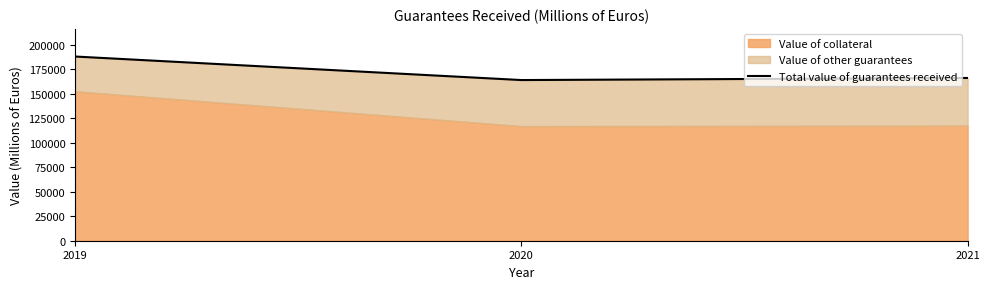

What is the sum of the values at 2020 and 2019?

351830